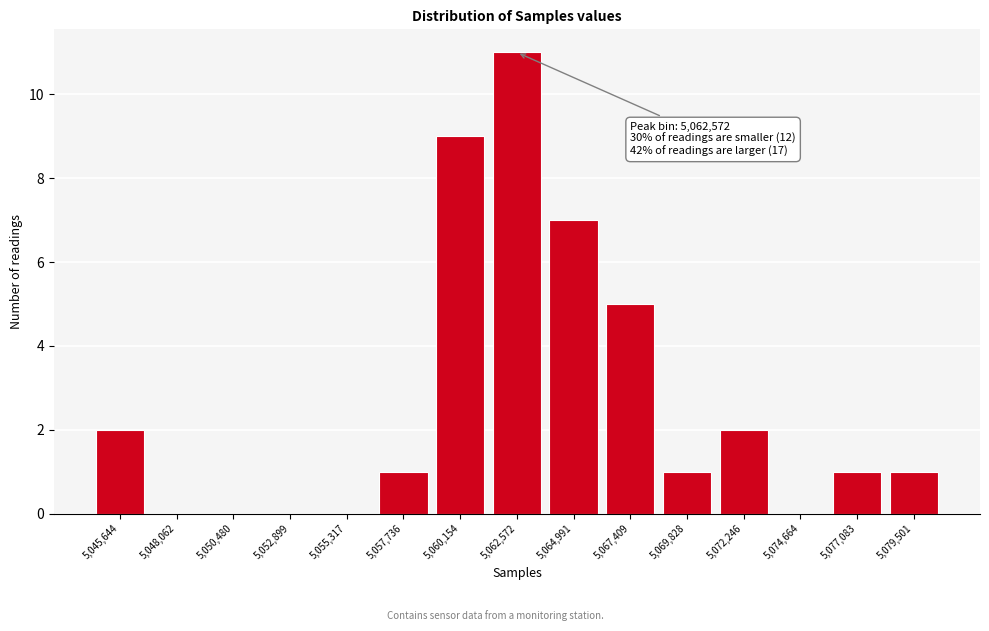

Reading right to left, extract all data points from this chart.

5,079,501=1	5,077,083=1	5,074,664=0	5,072,246=2	5,069,828=1	5,067,409=5	5,064,991=7	5,062,572=11	5,060,154=9	5,057,736=1	5,055,317=0	5,052,899=0	5,050,480=0	5,048,062=0	5,045,644=2